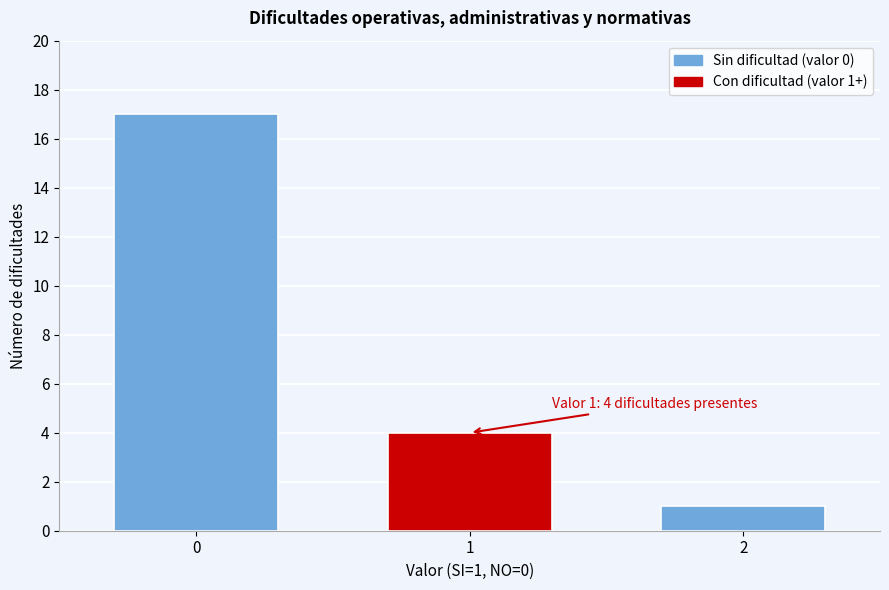

Reading left to right, extract all data points from this chart.

0=17	1=4	2=1